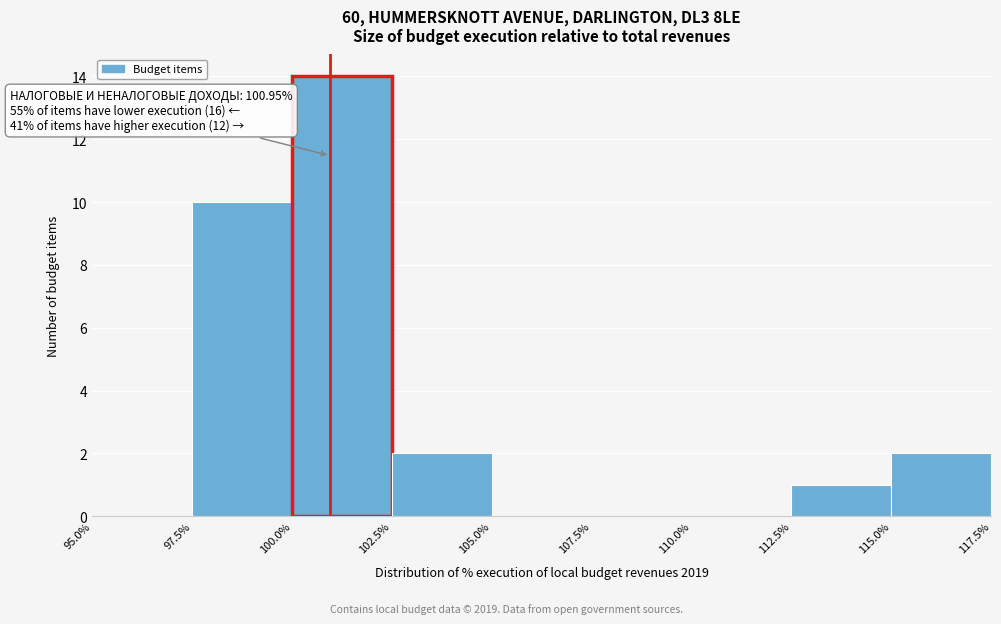

Which range on the x-axis has the tallest bar?

100.0% to 102.5%